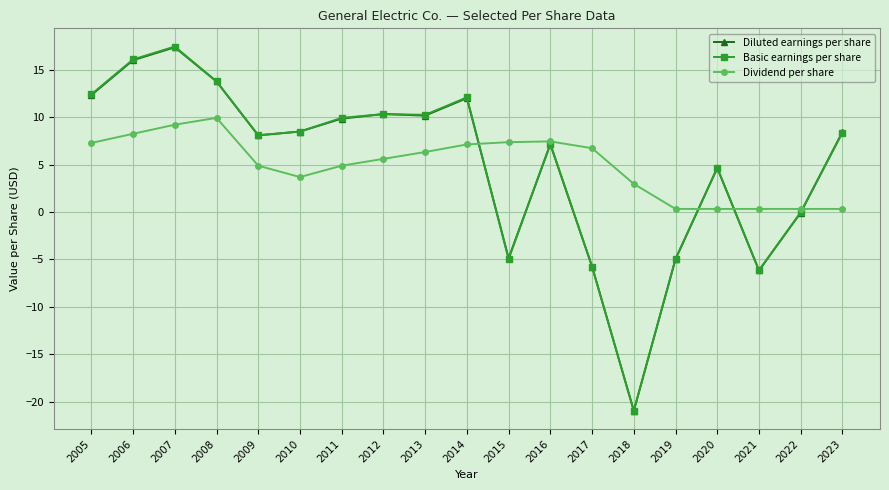

How many data points does each series have?

19